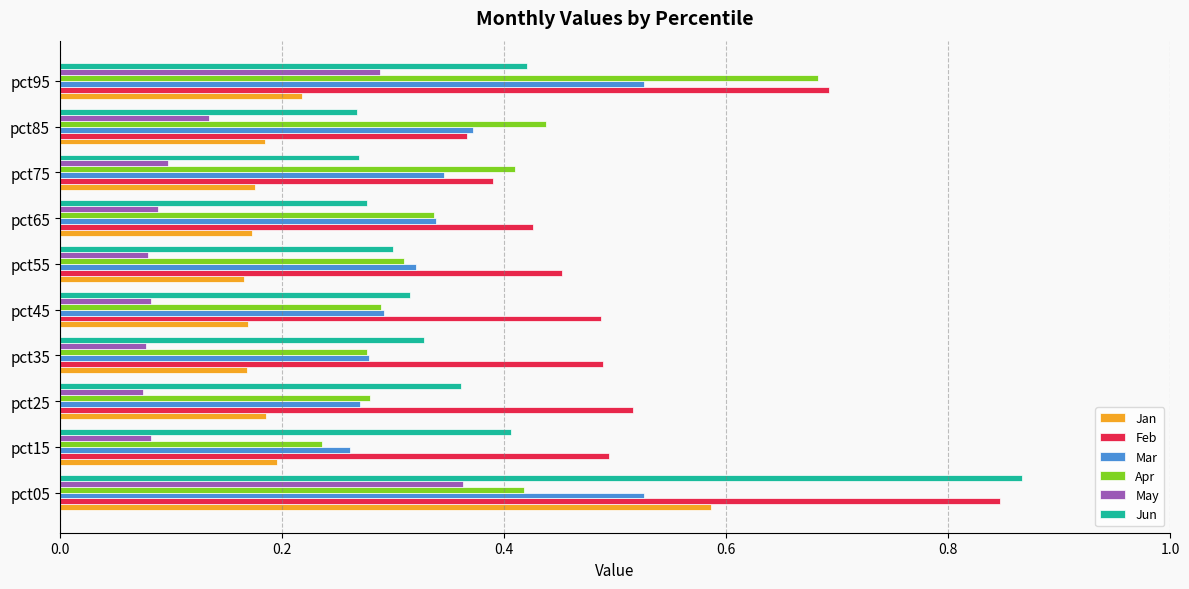

At which label does Feb reach its peak?

pct05